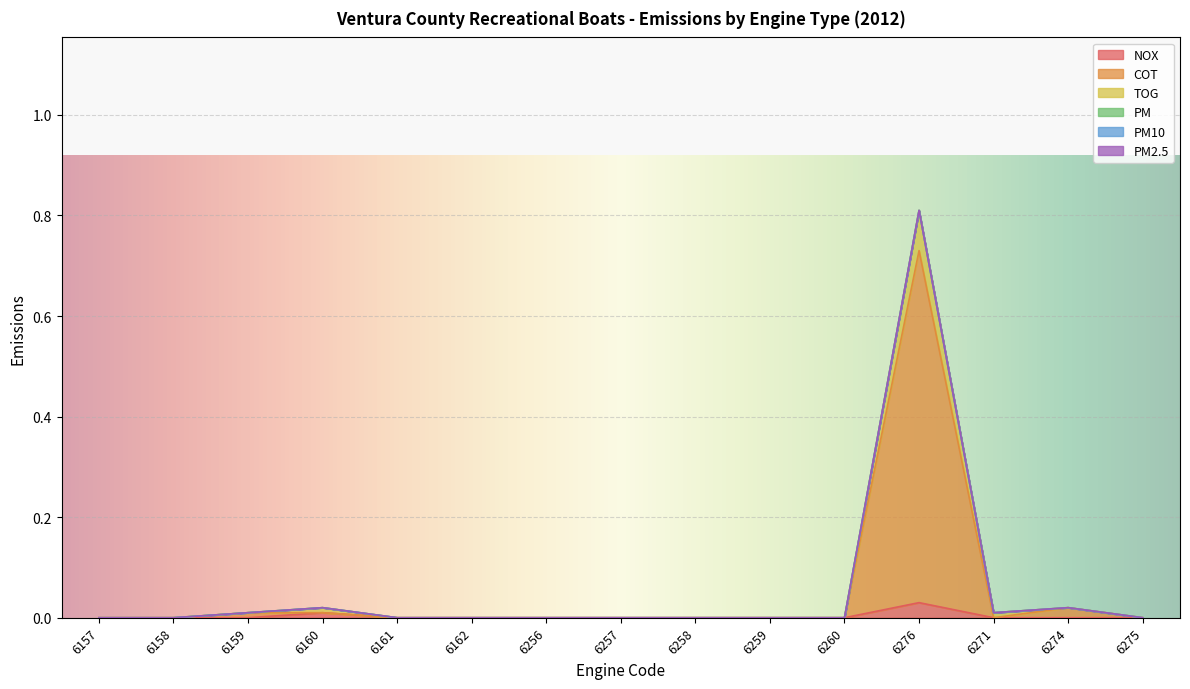

True or false: TOG and COT intersect in this chart.

False